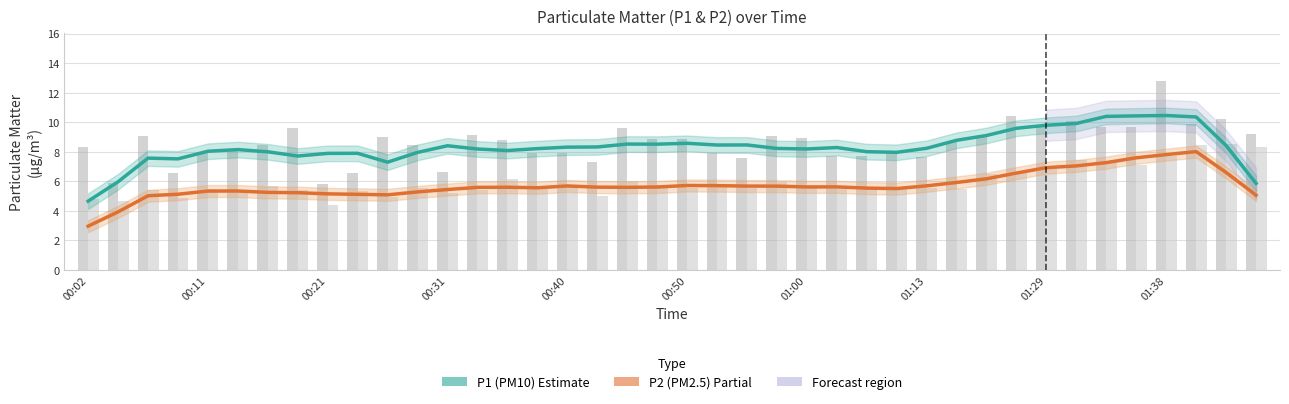

True or false: P1 (PM10) has a value of 8.0 at 01:00.

True